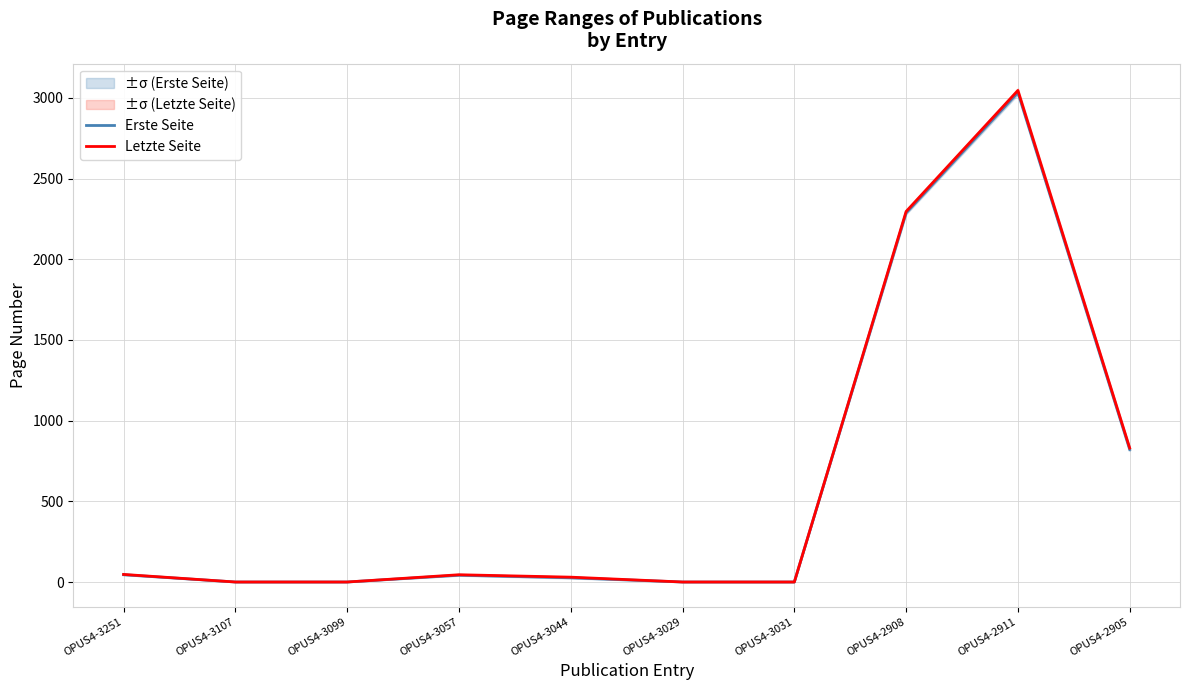

List the series in order of their peak value, highest first.

Letzte Seite, Erste Seite